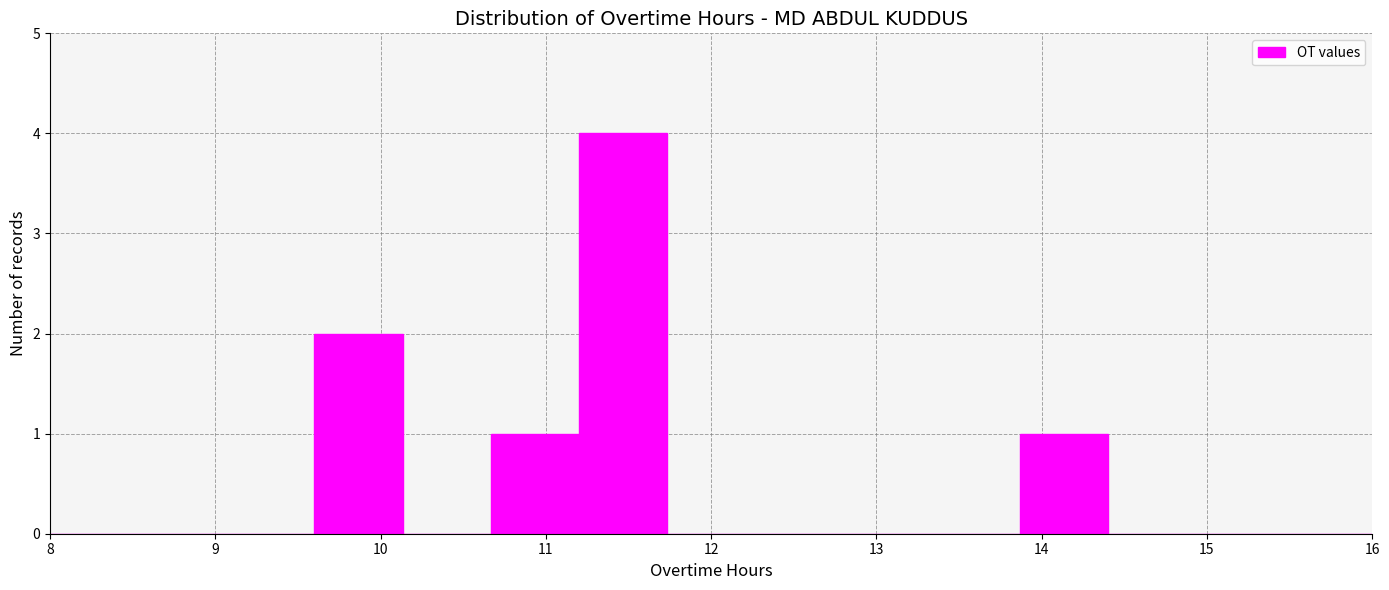

How tall is the bar that spans 11.2 to 11.7 on the x-axis? Neither the bar edges nor the heights are printed on the chart, so give them approximately, as read against the axes.

4